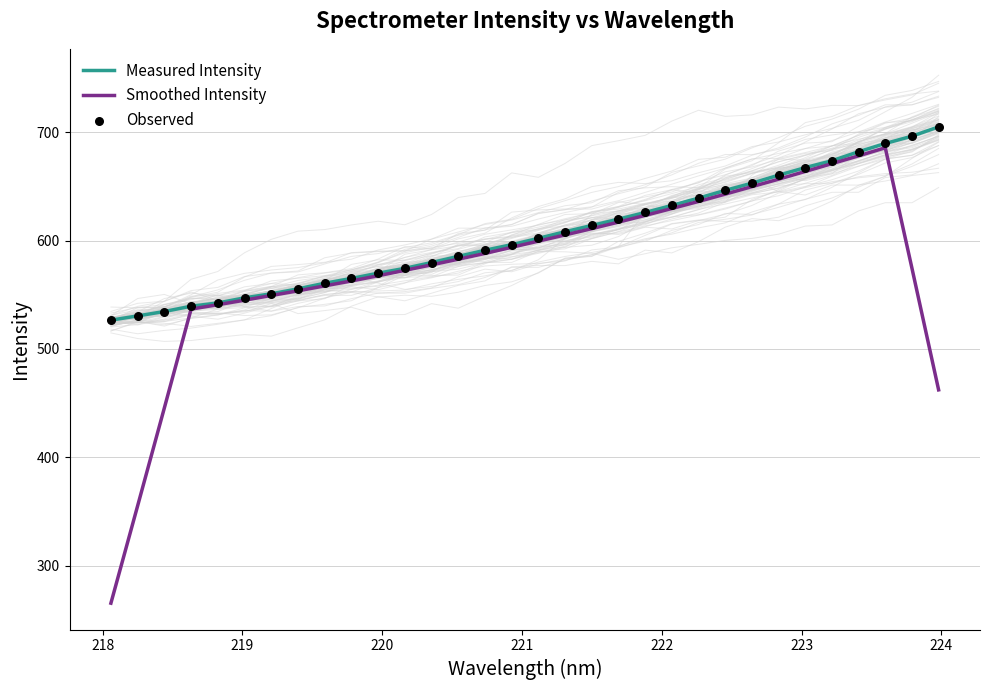

Which series contains the highest Y value?

Measured Intensity